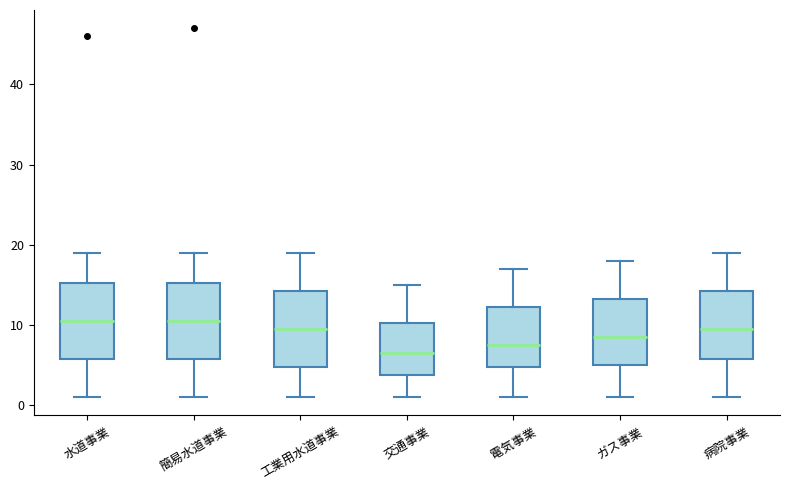

Which box's median line is the lowest?

交通事業